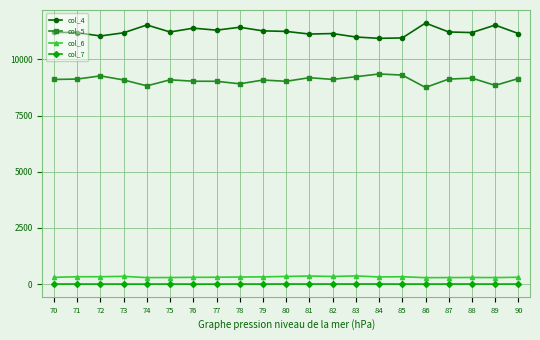

Count the col_7 values in the range 1 to 4.

15